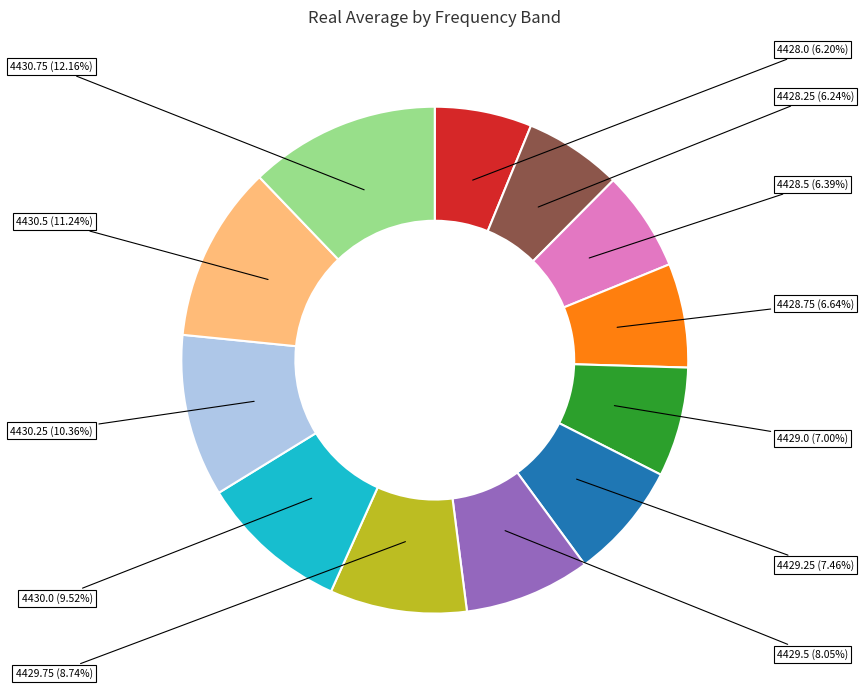

To the nearest percent, what is the combined percentage of 4430.75 and 4430.0?

22%